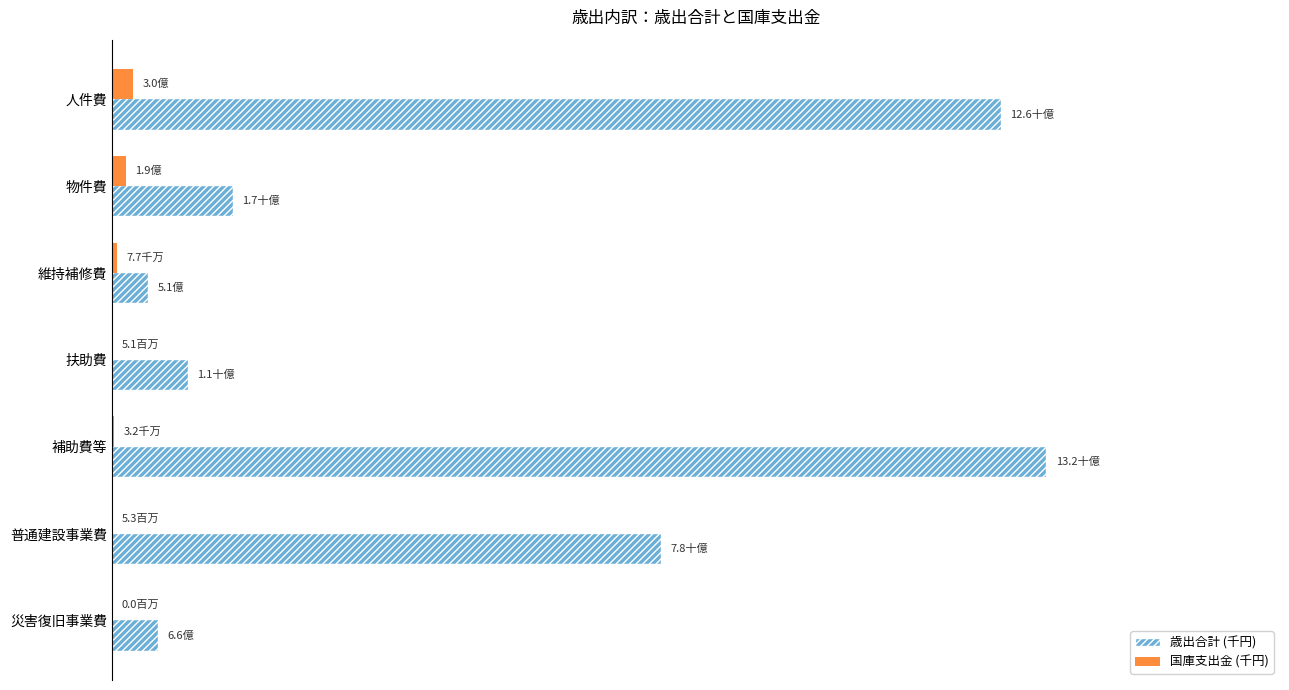

What is the lowest value of the 歳出合計 (千円) series?

510059159